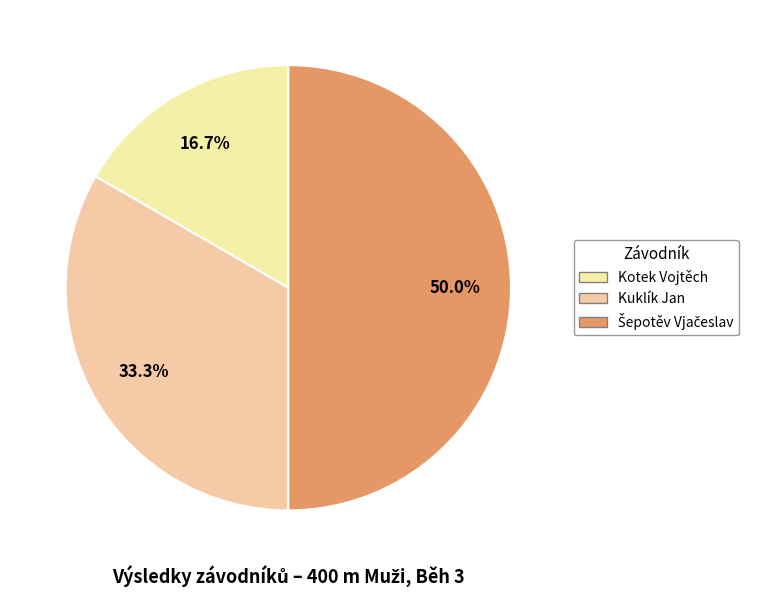

Count the number of slices in the pie.

3